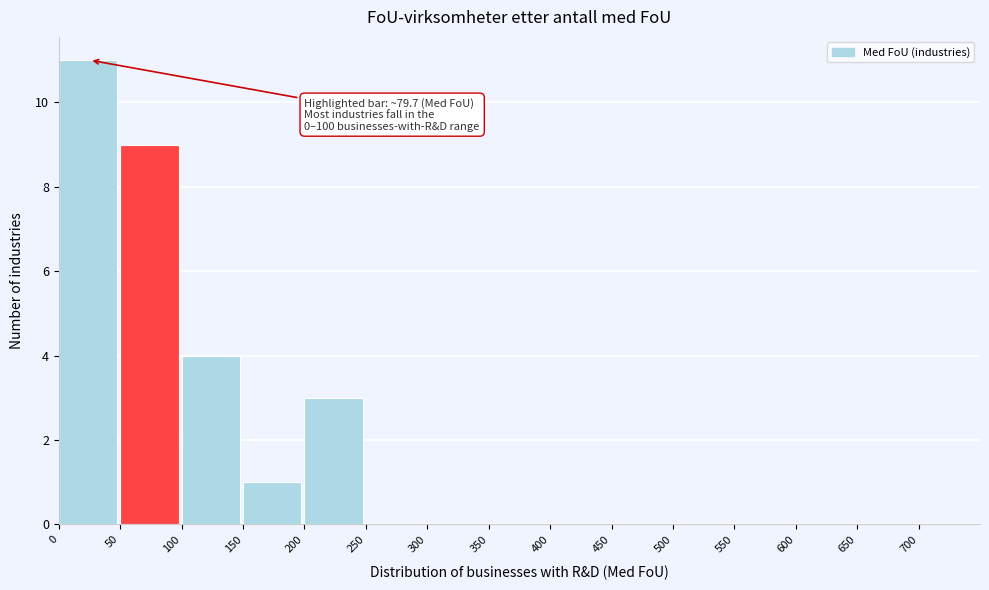

Which range on the x-axis has the tallest bar?

0 to 50